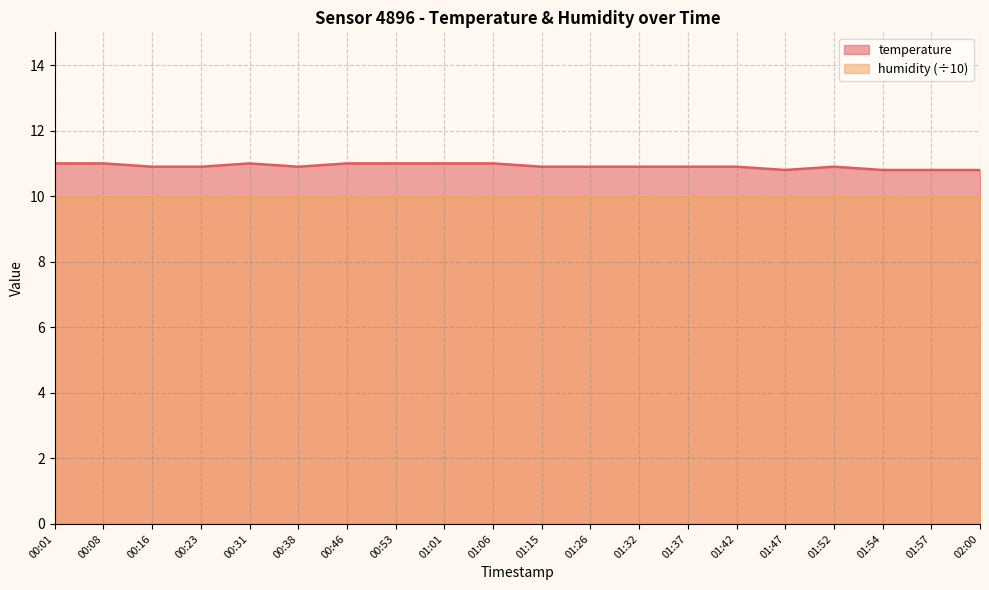

What is the approximate value at 00:16?

10.9